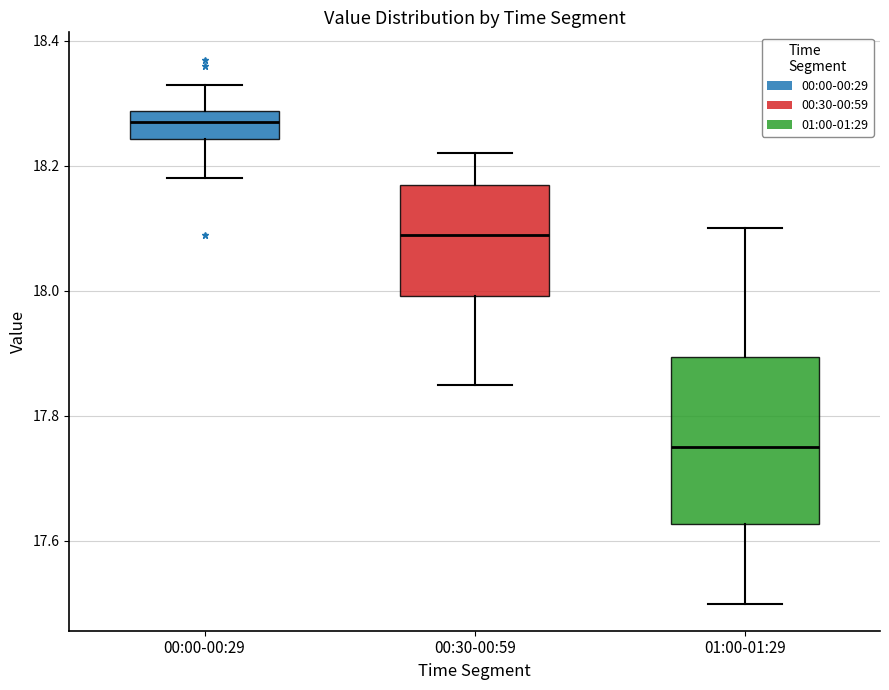

Which box's median line is the highest?

00:00-00:29